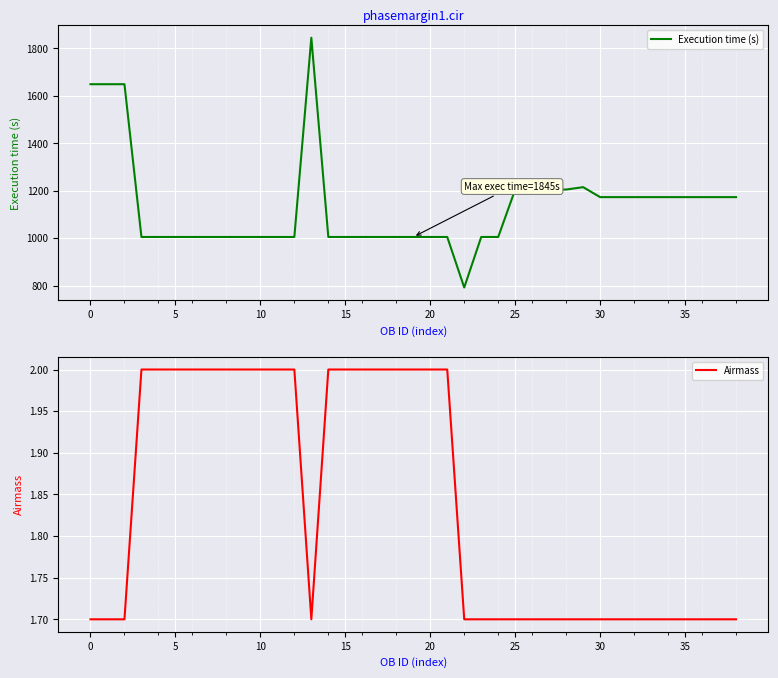

What are all the series names shown in the legend?

Execution time (s), Airmass